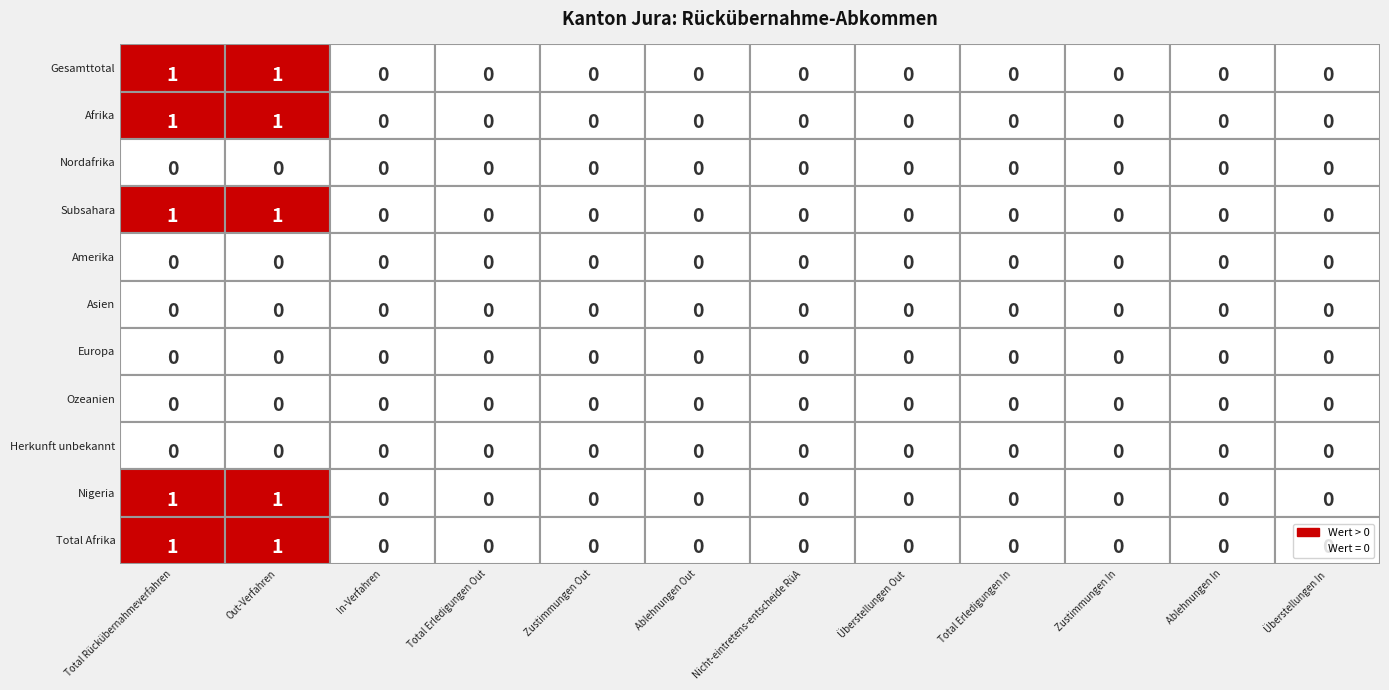

Which series has the largest range (max minus min)?

Gesamttotal